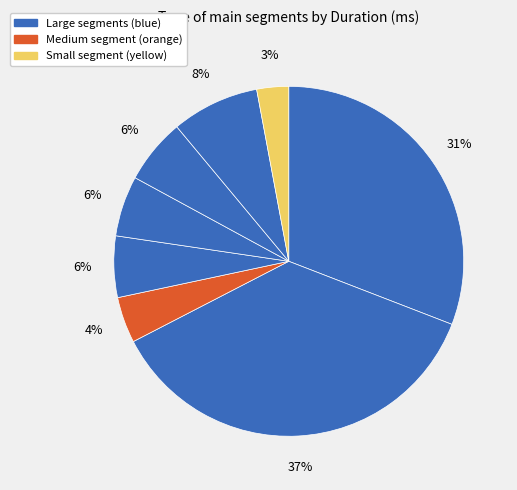

Count the number of slices in the pie.

8